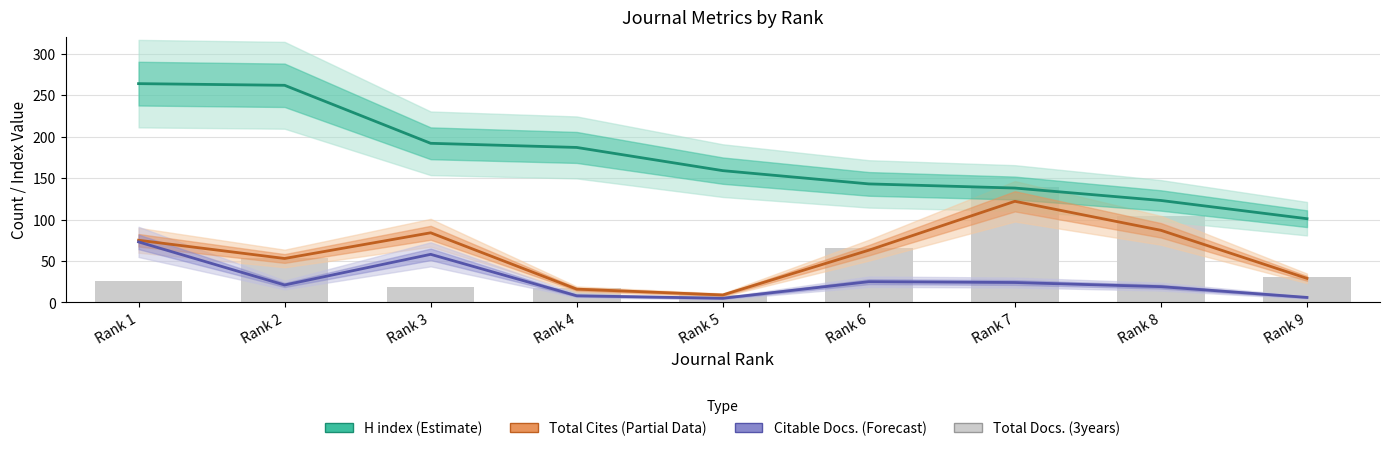

What is the value of the Total Cites (Partial Data) bar at the 4th from the left?

16